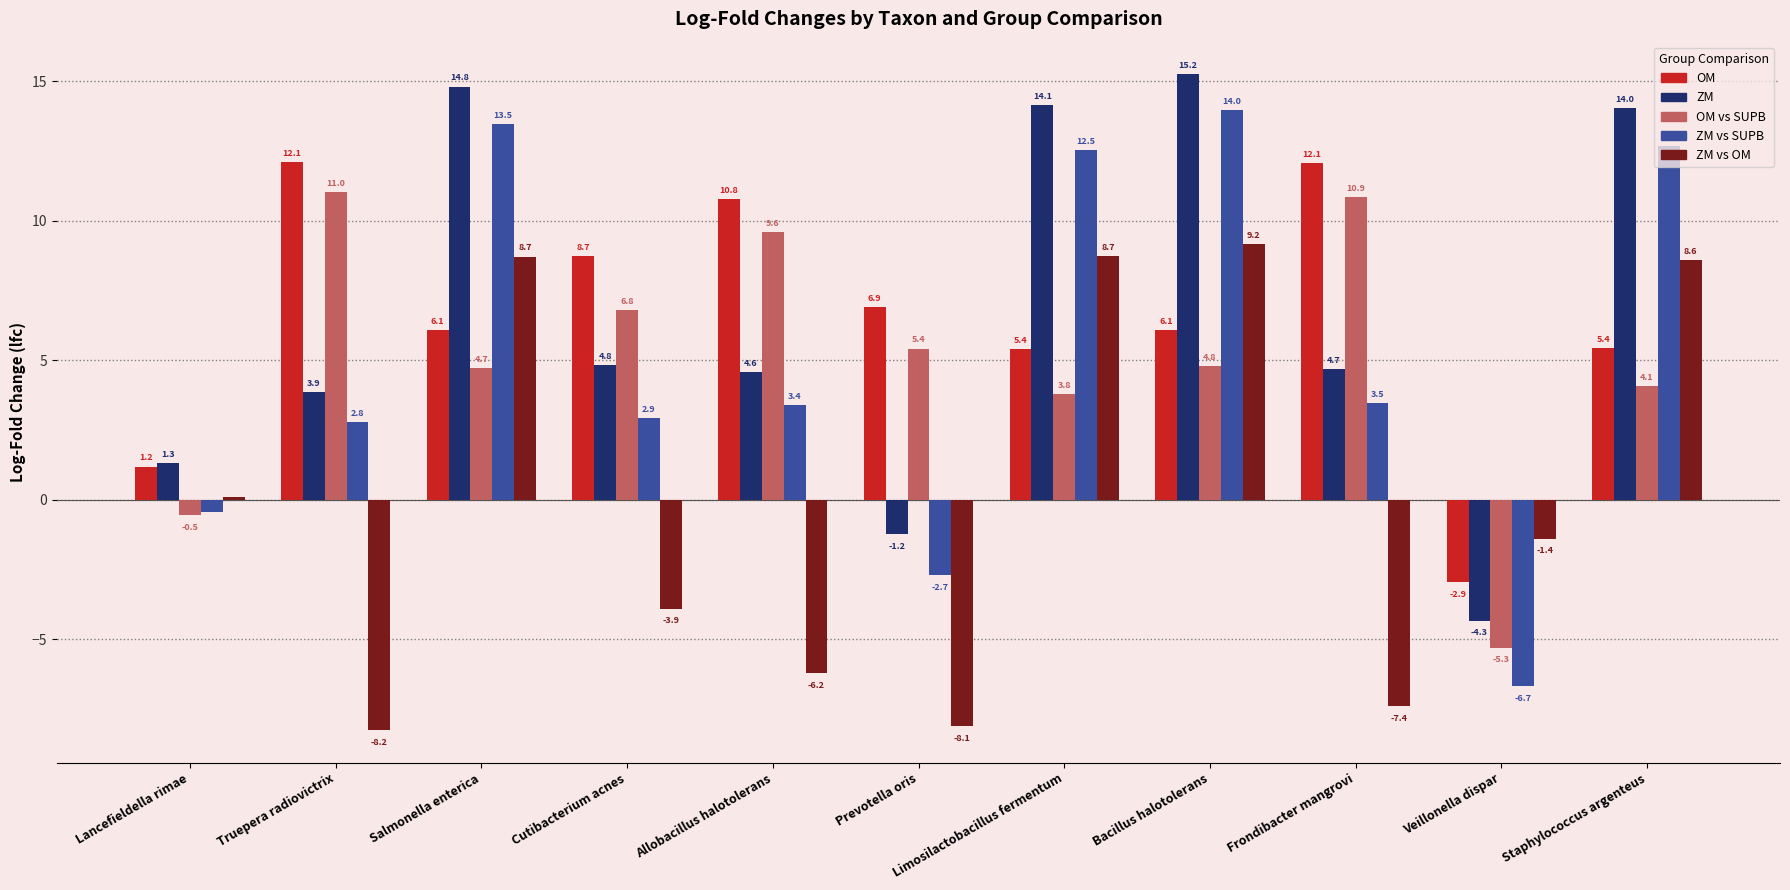

What is the total value across all series at Truepera radiovictrix?

21.6